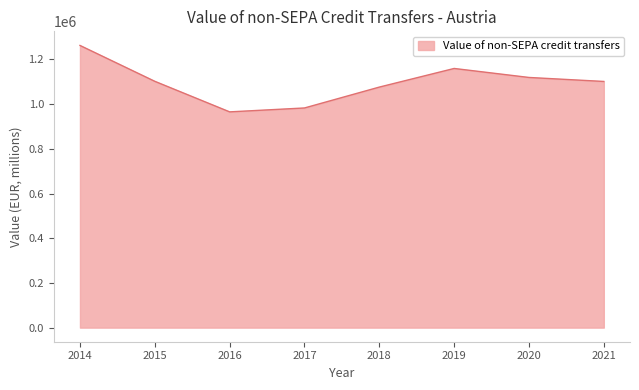

What is the approximate value at 2018?

1076336.1